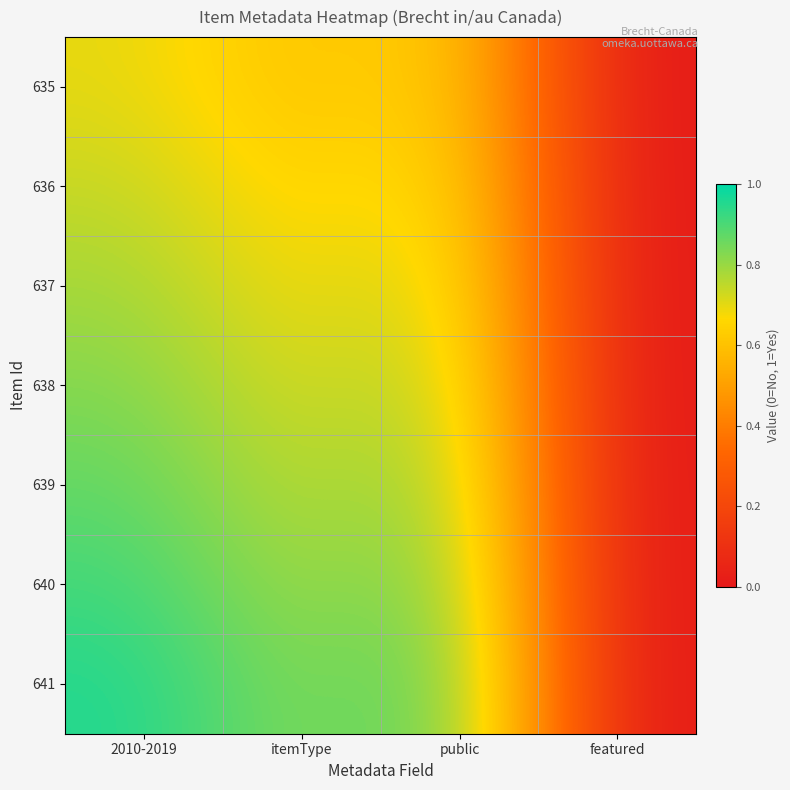

What is the spread (max minus min) of values at public?

0.2